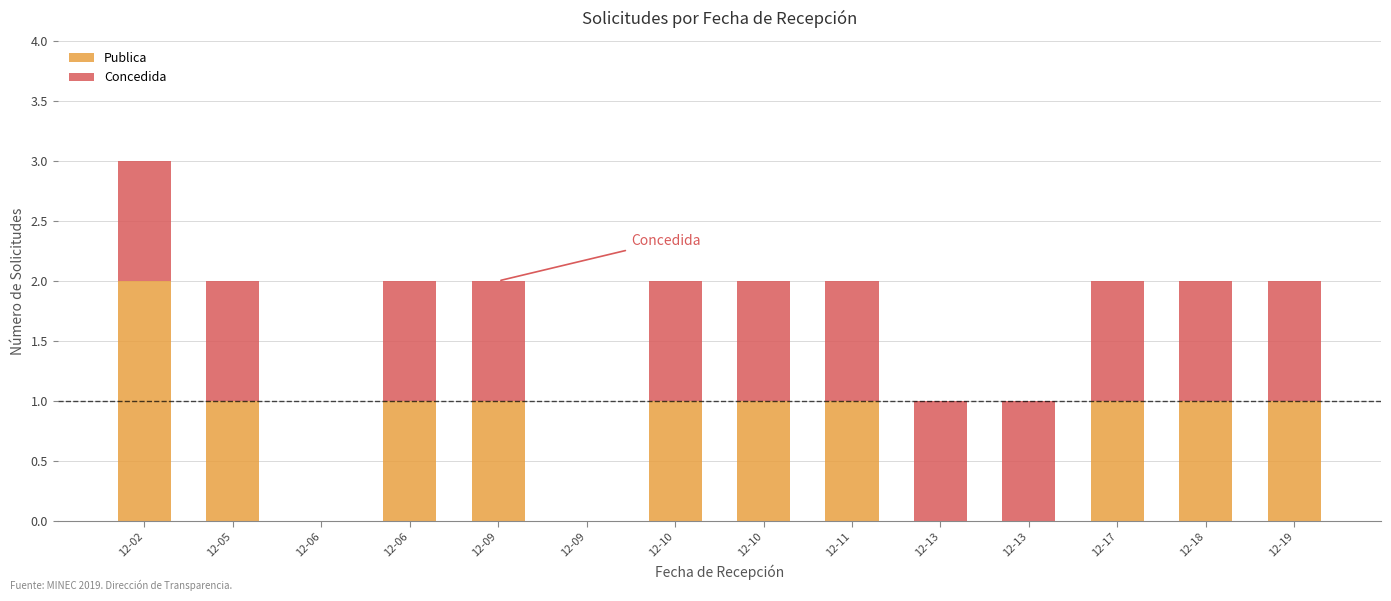

What is the difference between the second highest and second lowest values in the Publica series?

1